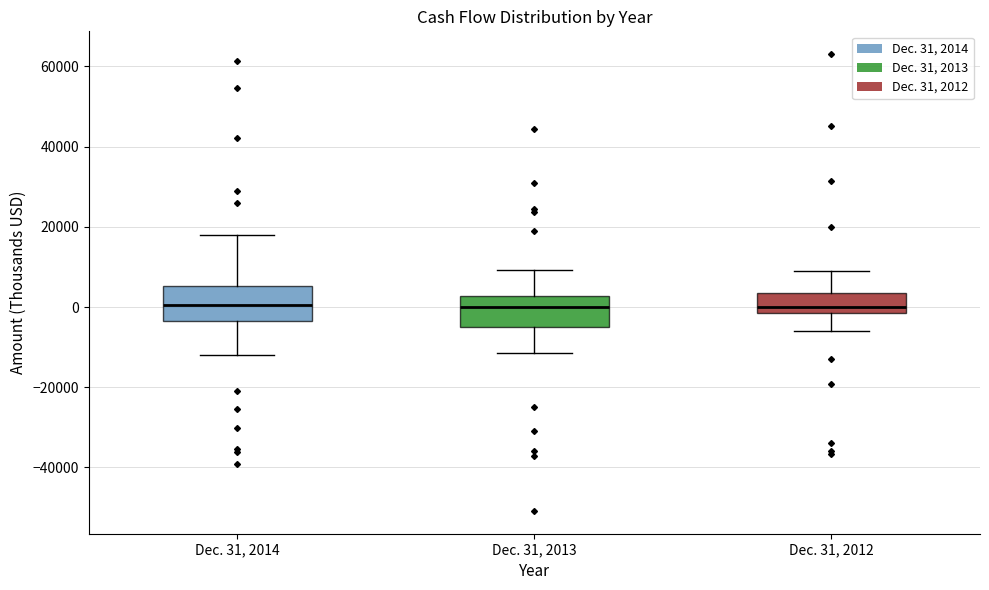

Reading left to right, transcribe this box plot: for each box, give where its median line is, the range the box spans, and where its two whiskers end, as read against the y-axis. The values are not printed on the chart, so give them approximately, as read against the axis.

Dec. 31, 2014: median 0, box -4000 to 6000, whiskers -12000 to 18000
Dec. 31, 2013: median 0, box -6000 to 2000, whiskers -12000 to 10000
Dec. 31, 2012: median 0, box -2000 to 4000, whiskers -6000 to 8000